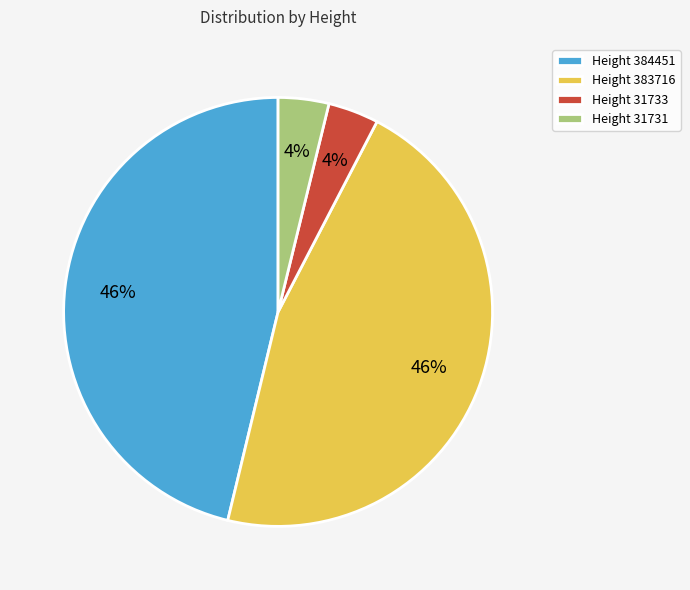

To the nearest percent, what is the average slice percentage?

25%